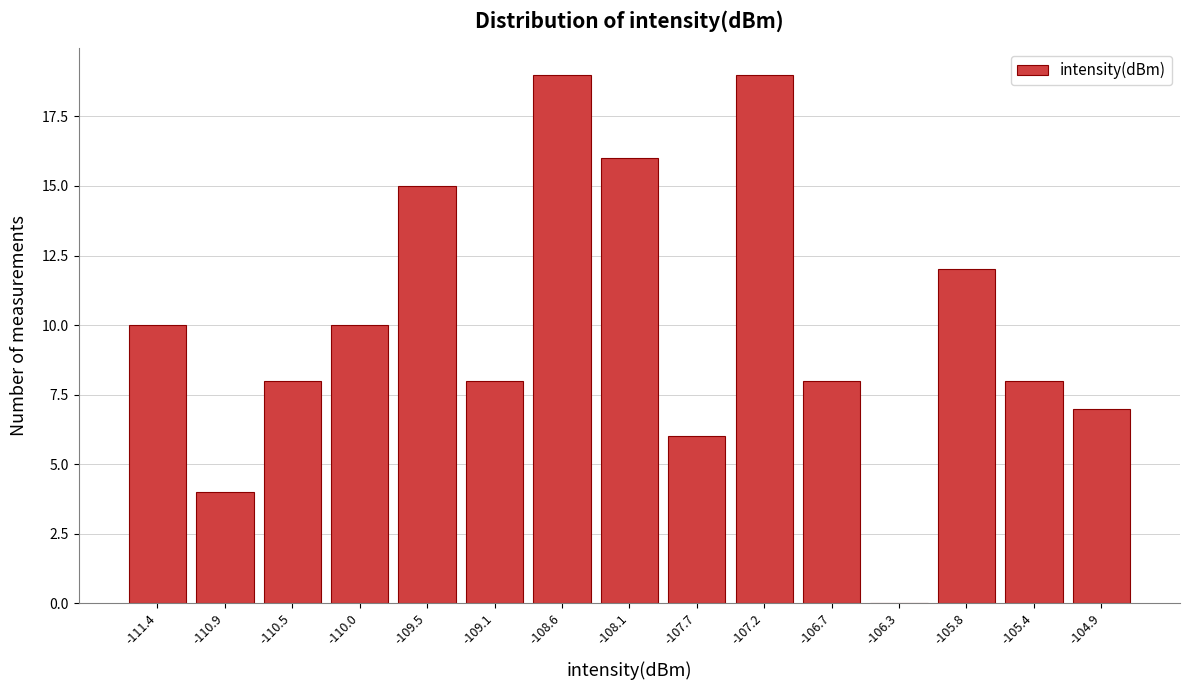

Reading left to right, transcribe all the data shown in this chart.

-111.4=10	-110.9=4	-110.5=8	-110.0=10	-109.5=15	-109.1=8	-108.6=19	-108.1=16	-107.7=6	-107.2=19	-106.7=8	-106.3=0	-105.8=12	-105.4=8	-104.9=7